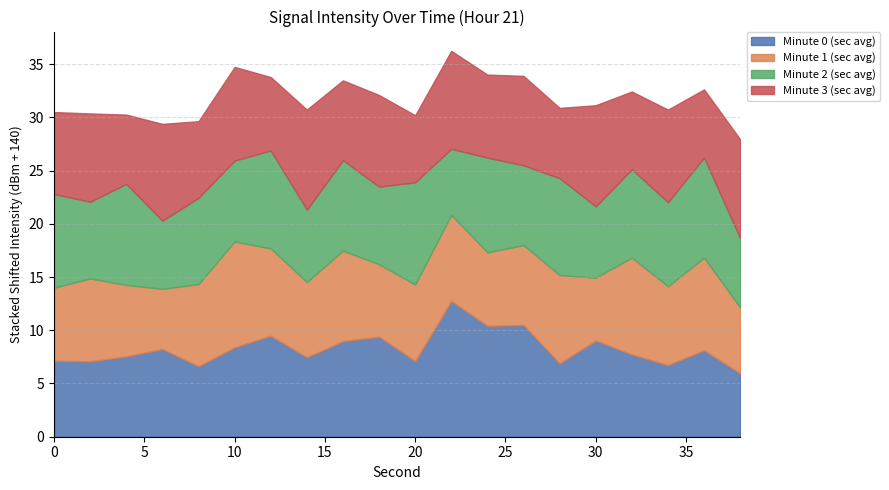

The Minute 0 (sec avg) series shows -131.0 at 16. True or false?

True